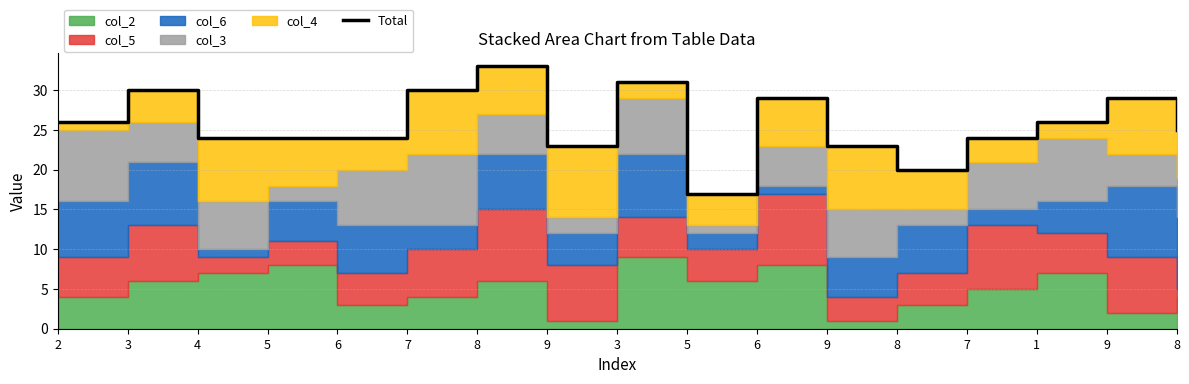

What is the smallest value displayed?

17